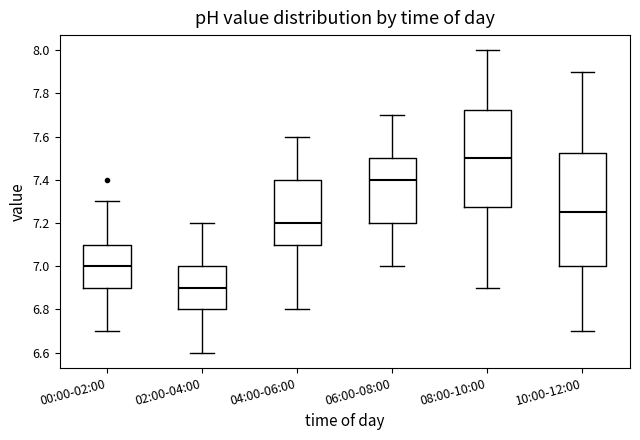

Reading left to right, read every box against the y-axis: the position of its median line, the range the box covers, and the ends of its whiskers. The values are not printed on the chart, so give them approximately, as read against the axis.

00:00-02:00: median 7.00, box 6.90 to 7.10, whiskers 6.70 to 7.30
02:00-04:00: median 6.90, box 6.80 to 7.00, whiskers 6.60 to 7.20
04:00-06:00: median 7.20, box 7.10 to 7.40, whiskers 6.80 to 7.60
06:00-08:00: median 7.40, box 7.20 to 7.50, whiskers 7.00 to 7.70
08:00-10:00: median 7.50, box 7.28 to 7.72, whiskers 6.90 to 8.00
10:00-12:00: median 7.26, box 7.00 to 7.52, whiskers 6.70 to 7.90